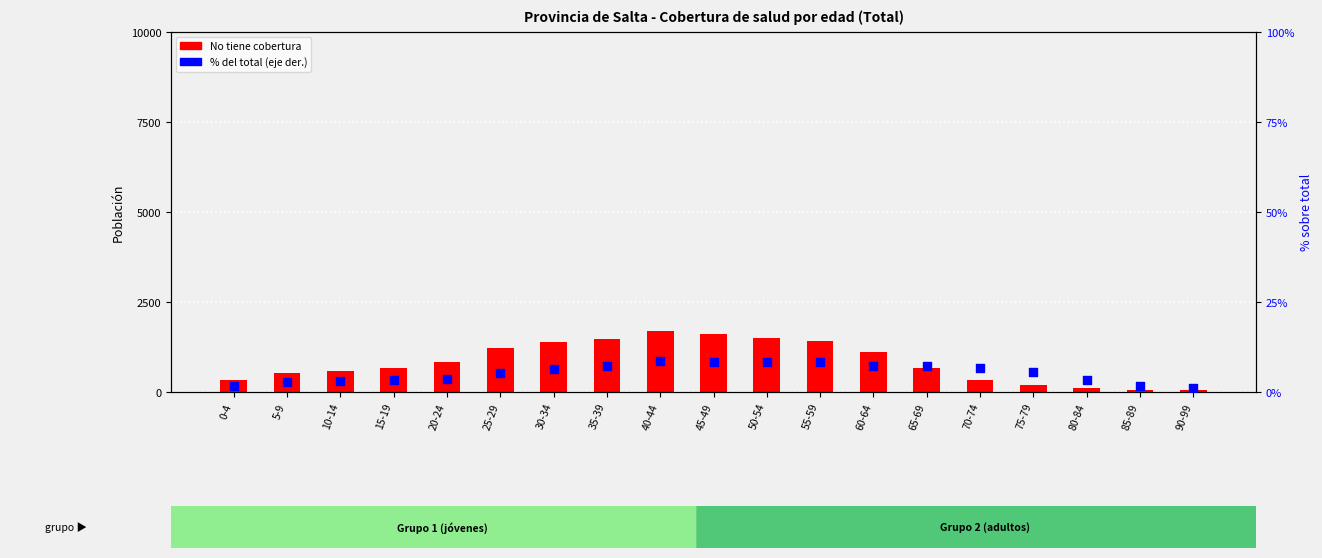

Which series contains the lowest Y value?

% del total